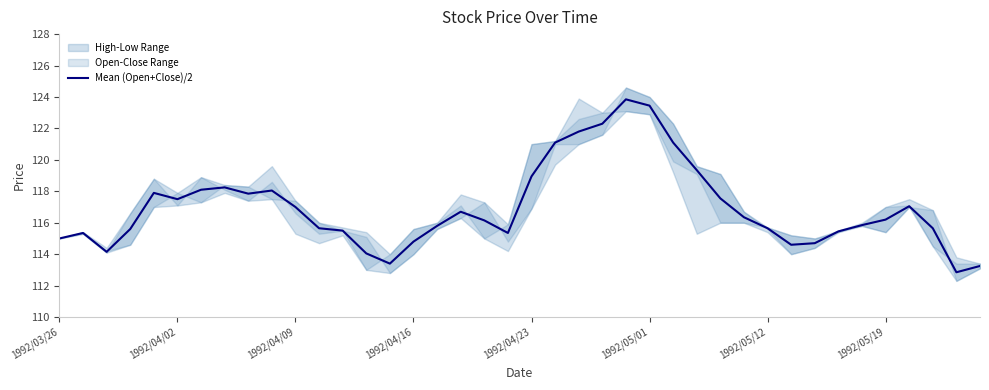

The chart shows a value of 206.5 at 22. True or false?

False